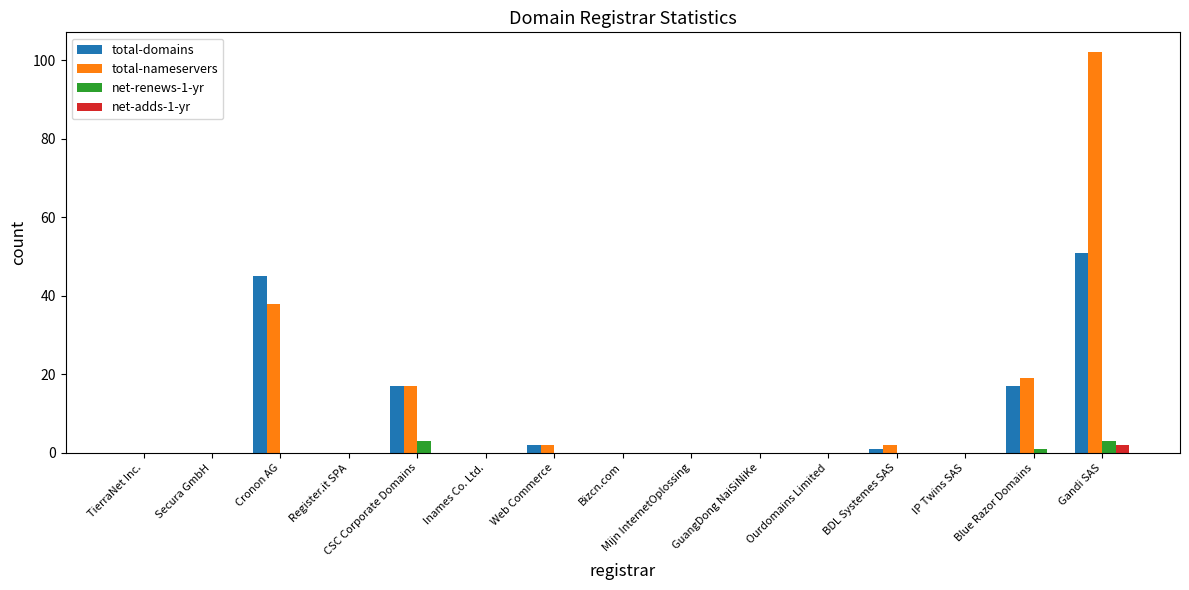

True or false: net-renews-1-yr has a value of 0 at IP Twins SAS.

True